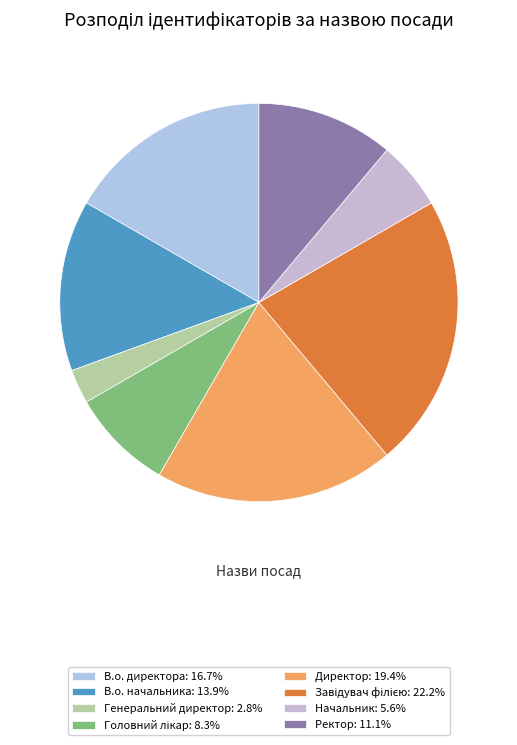

Rank the categories by value from highest to lowest.

Завідувач філією, Директор, В.о. директора, В.о. начальника, Ректор, Головний лікар, Начальник, Генеральний директор